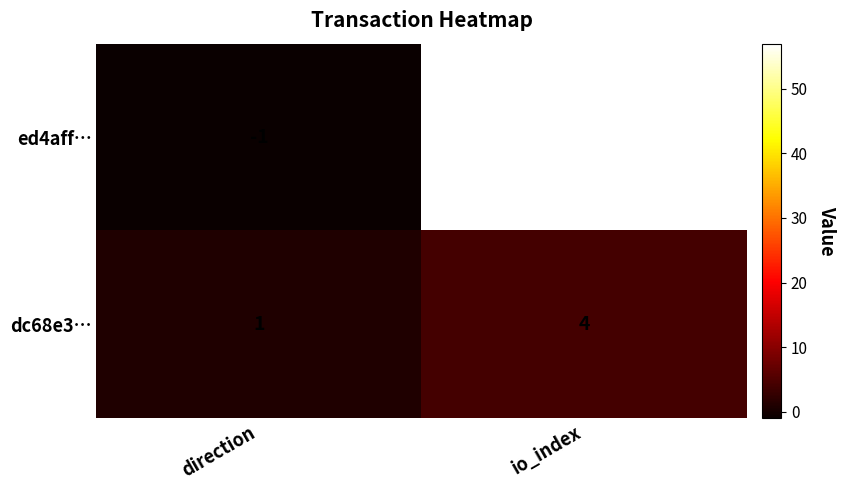

How many negative values does the ed4aff… series have?

1